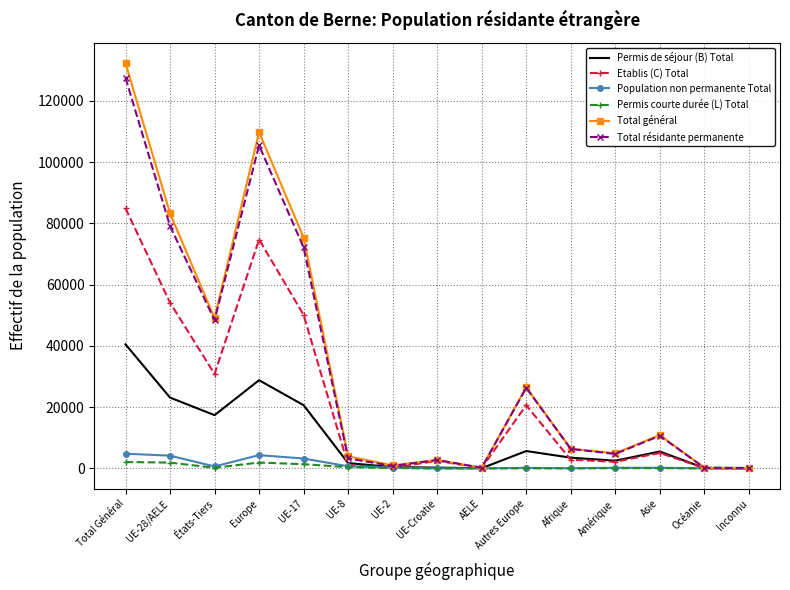

Is the value of Permis courte durée (L) Total at UE-17 greater than the value of Total résidante permanente at Europe?

No